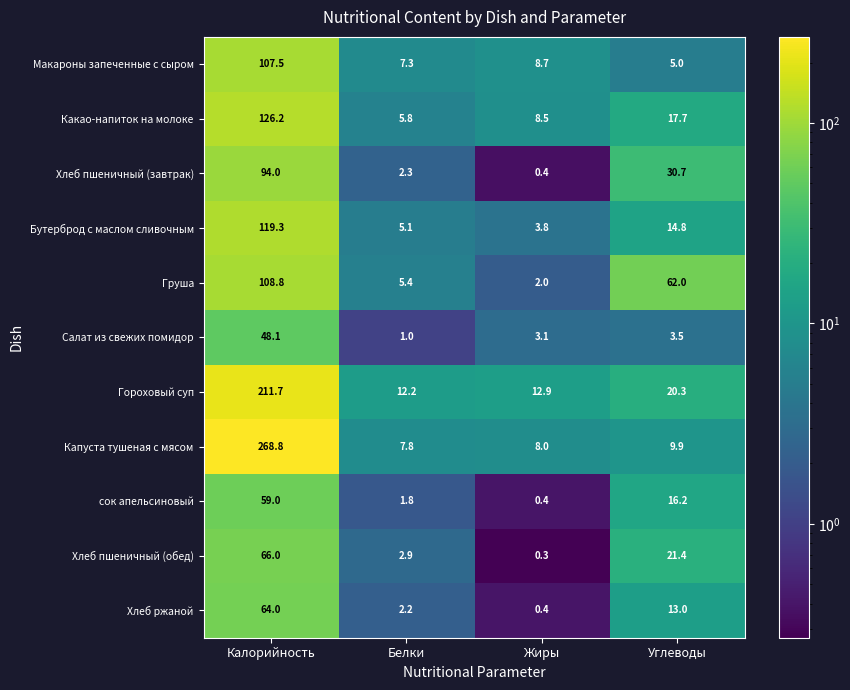

List the series in order of their peak value, highest first.

Капуста тушеная с мясом, Гороховый суп, Какао-напиток на молоке, Бутерброд с маслом сливочным, Груша, Макароны запеченные с сыром, Хлеб пшеничный (завтрак), Хлеб пшеничный (обед), Хлеб ржаной, сок апельсиновый, Салат из свежих помидор